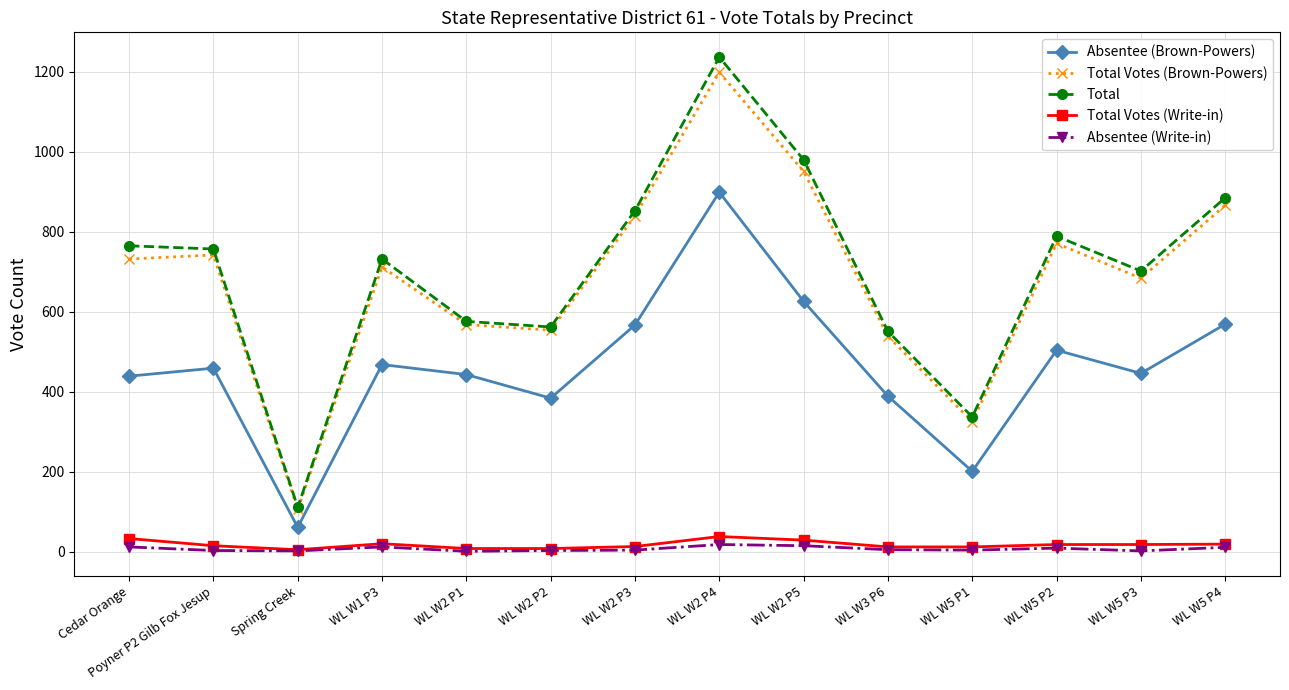

True or false: Total and Absentee (Write-in) cross at least once.

False